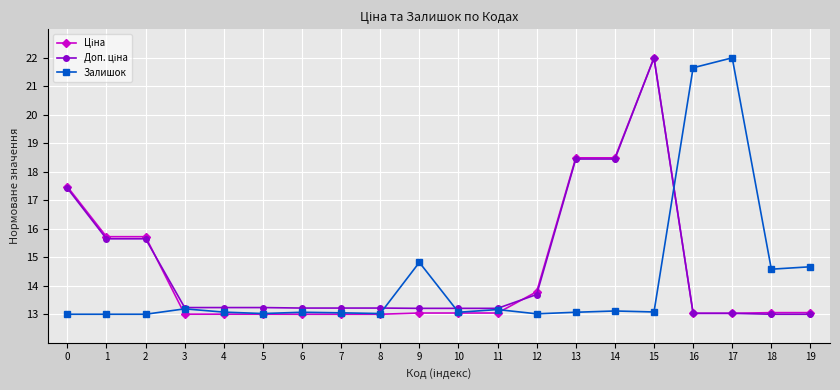

True or false: Залишок has a value of 37.6 at 17.

False